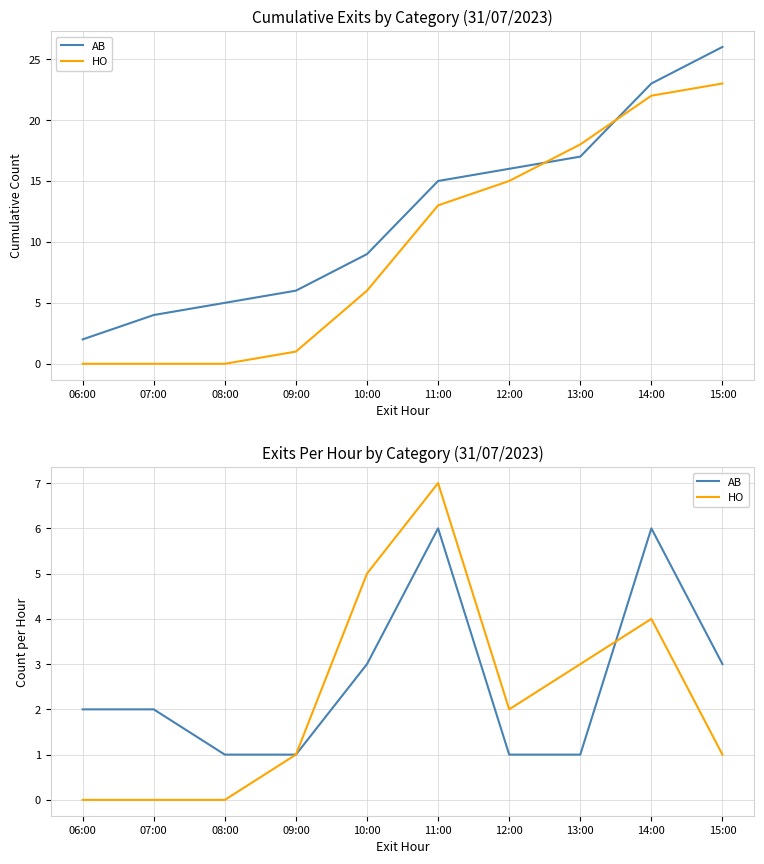

The value of AB at 14:00 is 8. True or false?

False